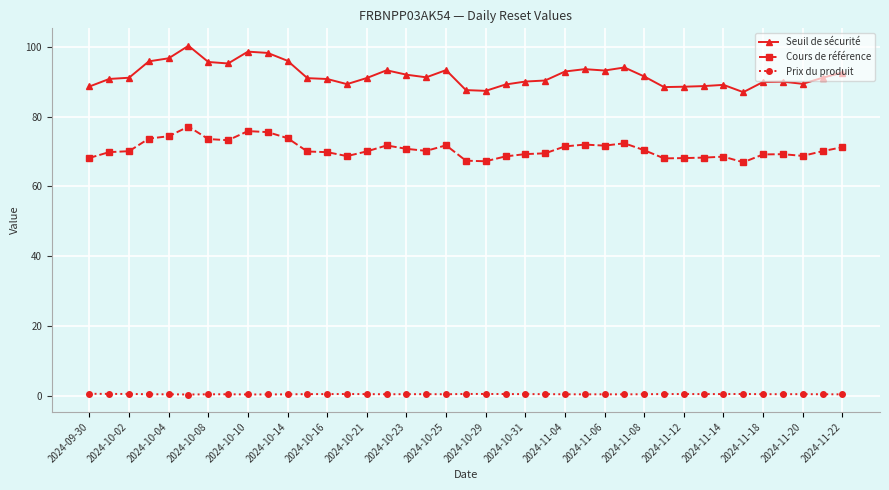

What is the sum of all Prix du produit values?

20.5